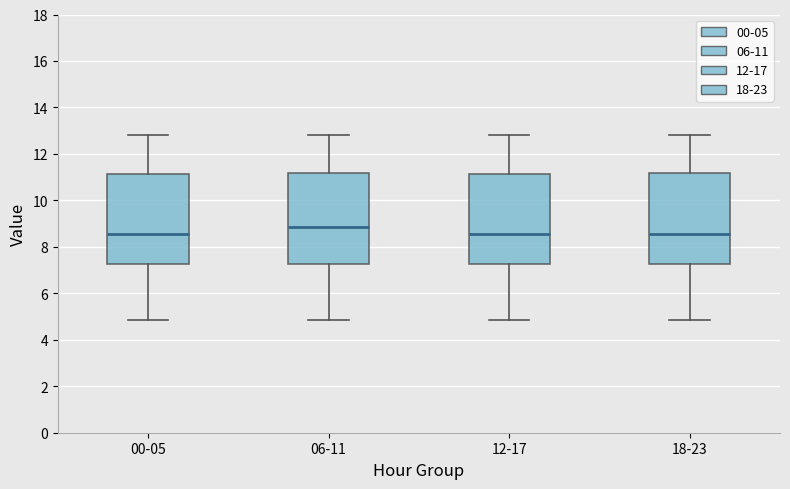

Where does the lower whisker of the box for 18-23 end on the y-axis? The values are not printed on the chart, so give them approximately, as read against the axis.

4.8